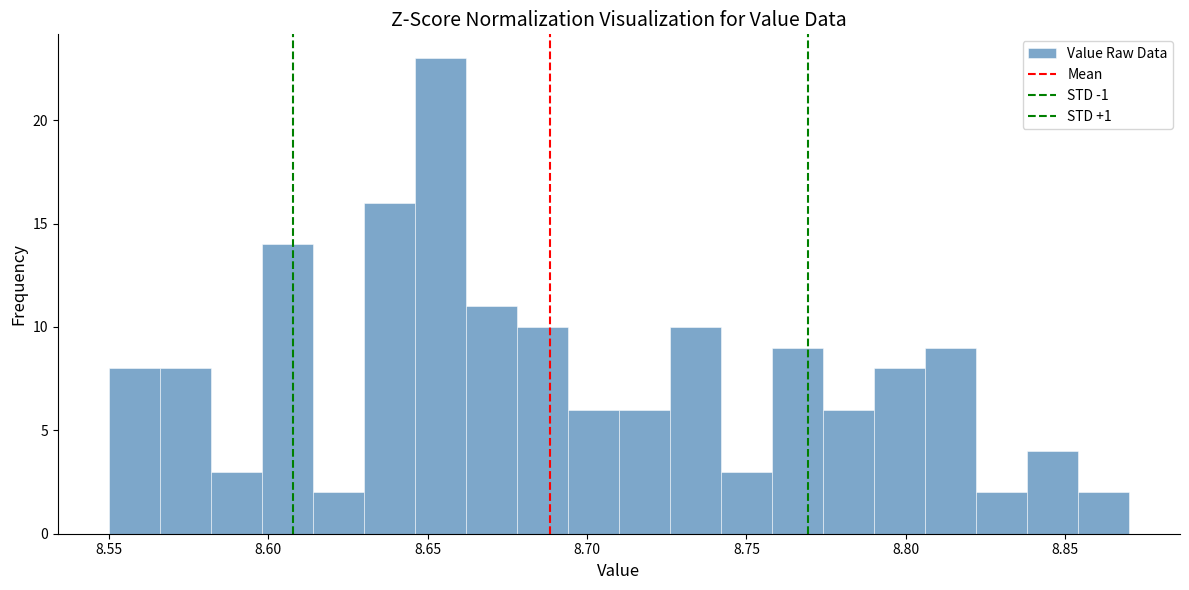

Read against the x-axis, roughly where is the centre of the tallest bar?

8.655